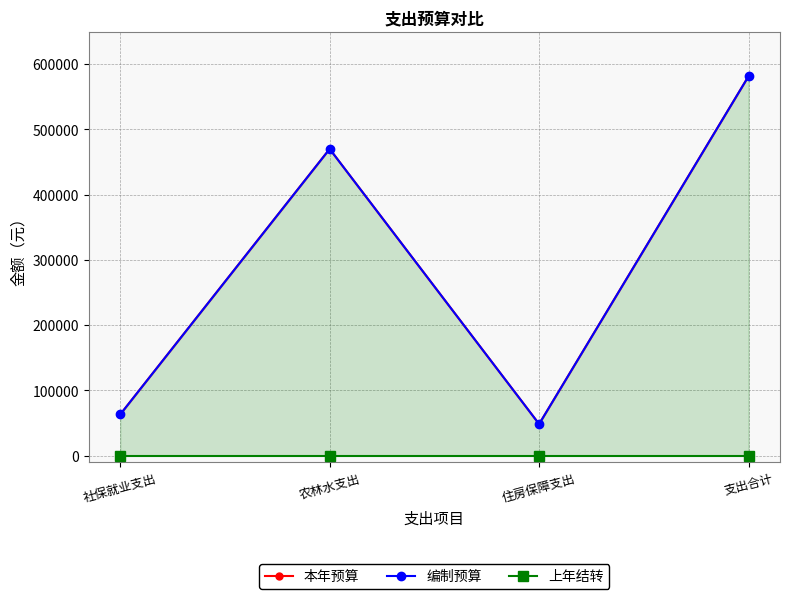

Which category has the highest value in the 上年结转 series?

社保就业支出